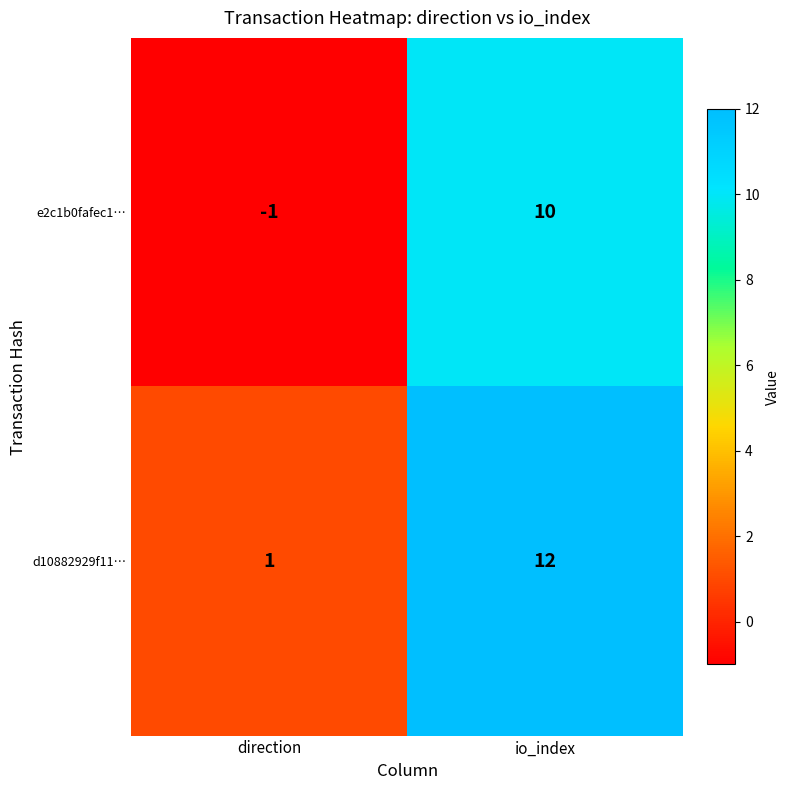

At which label is d10882929f11… closest to 6?

direction